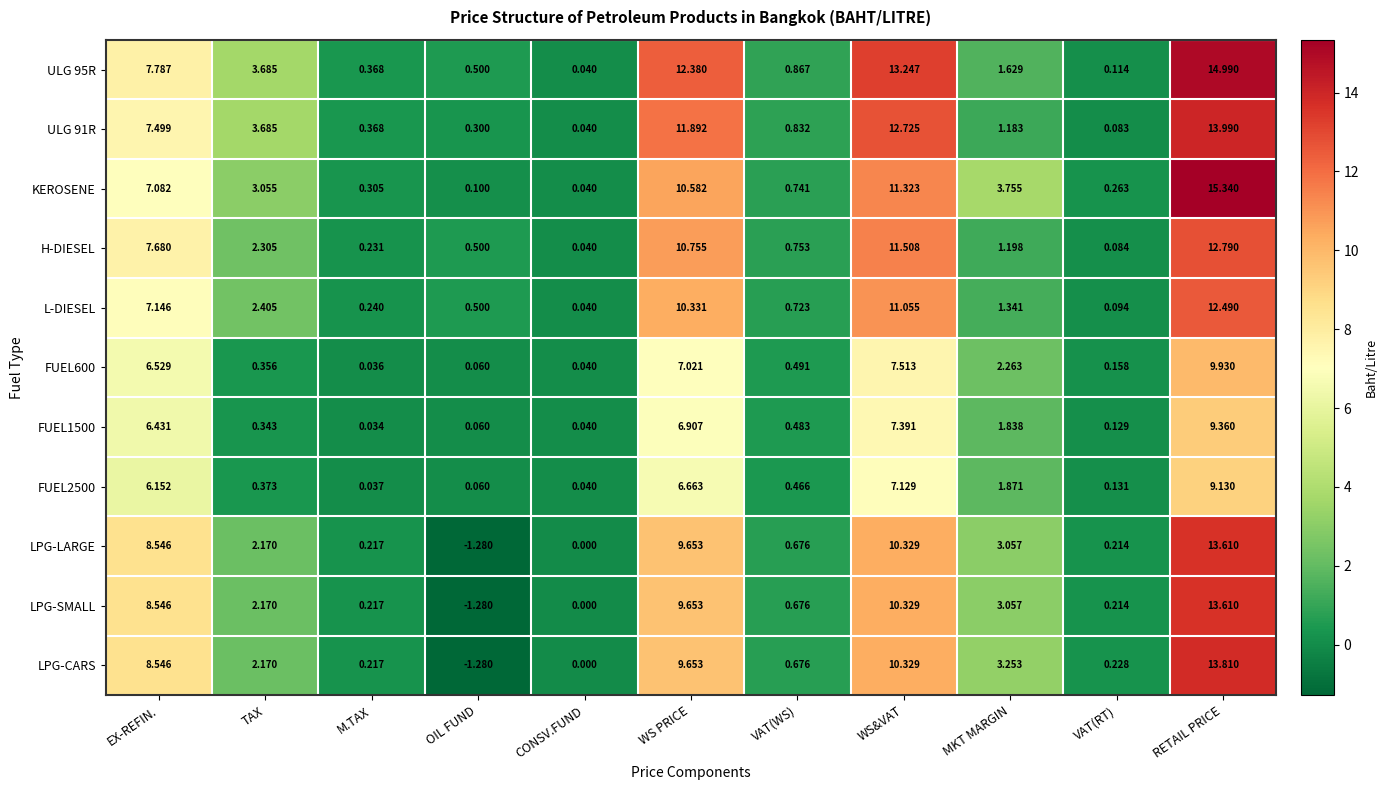

Which category has the highest value in the FUEL2500 series?

RETAIL PRICE